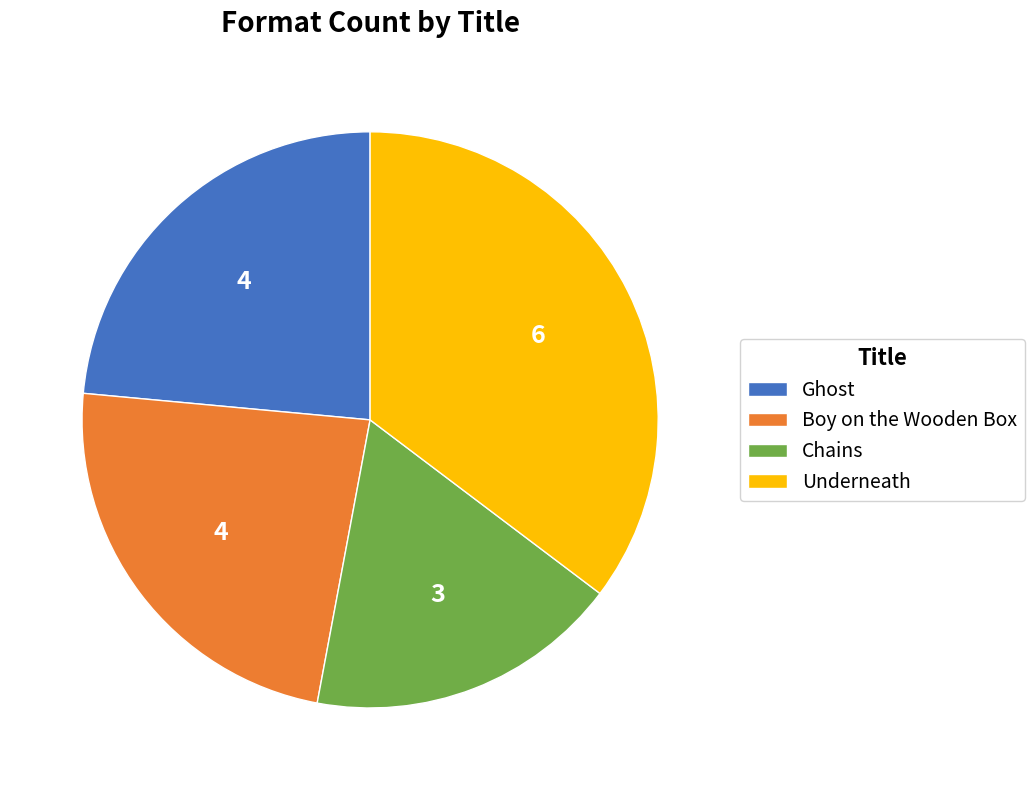

Approximately how many times larger is the value at Chains compared to Underneath?

0.5